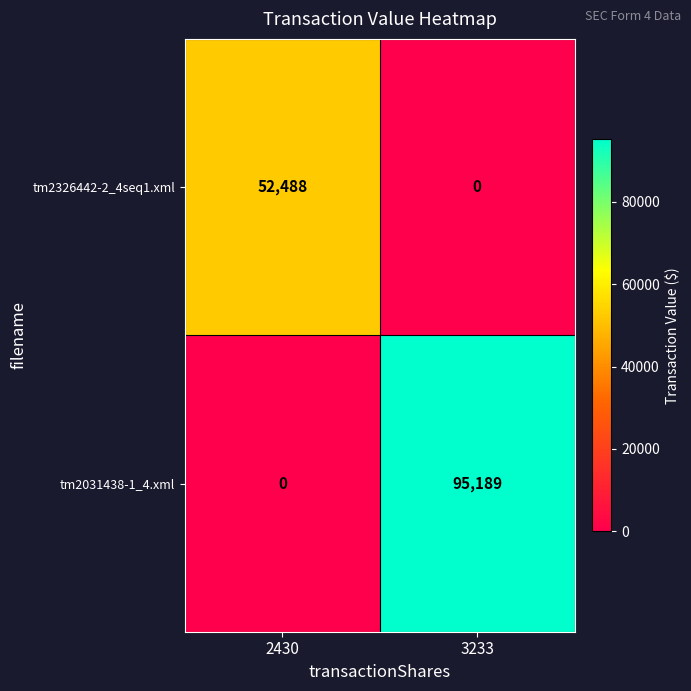

List the series in order of their overall mean, highest first.

tm2031438-1_4.xml, tm2326442-2_4seq1.xml